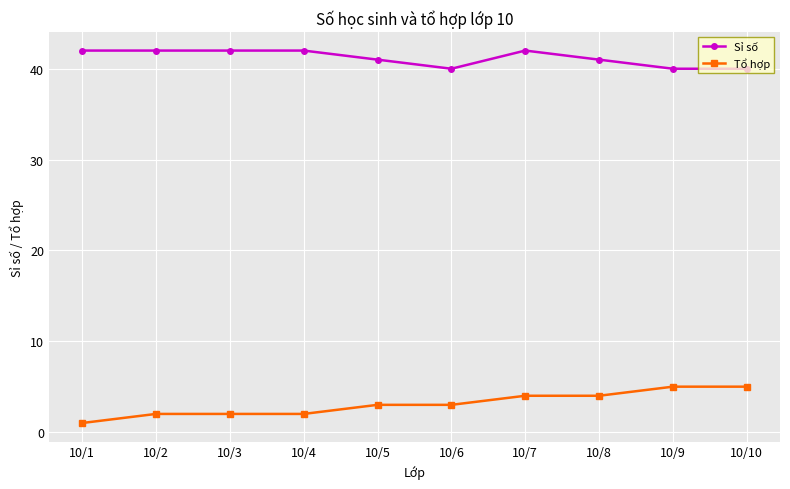

At 10/1, list the series in order from largest to smallest.

Sỉ số, Tổ hợp